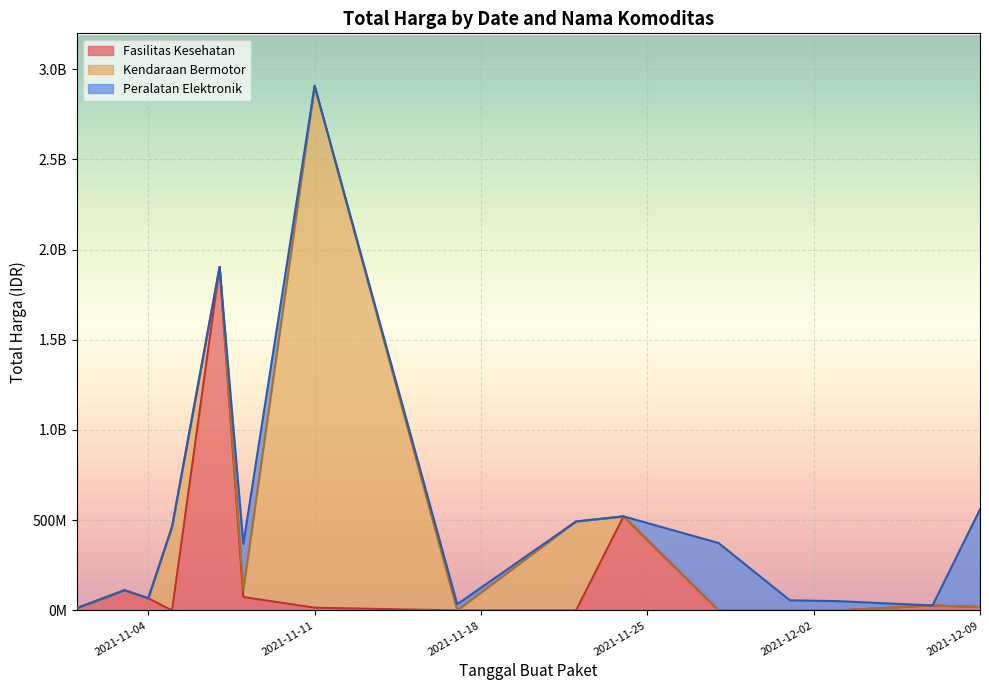

Between 1 and 4, which series saw the biggest shift?

Peralatan Elektronik